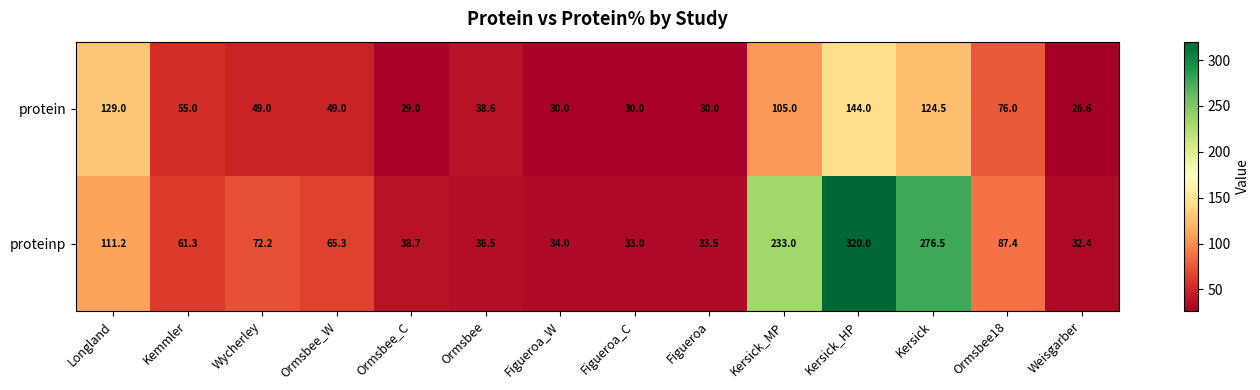

What is the lowest value of the protein series?

26.6